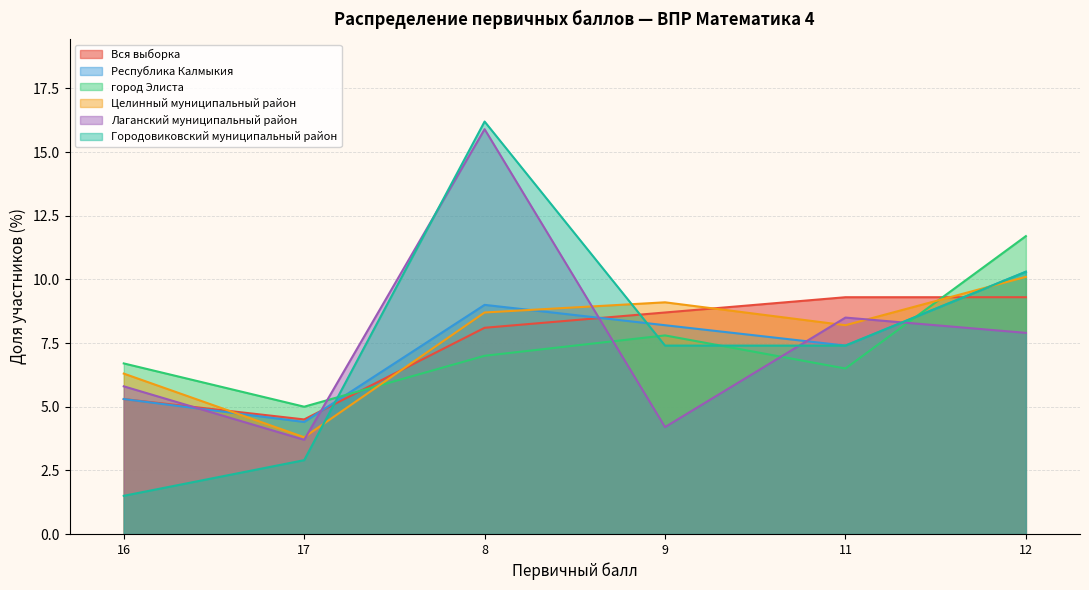

How many data points in Вся выборка are less than 8?

2